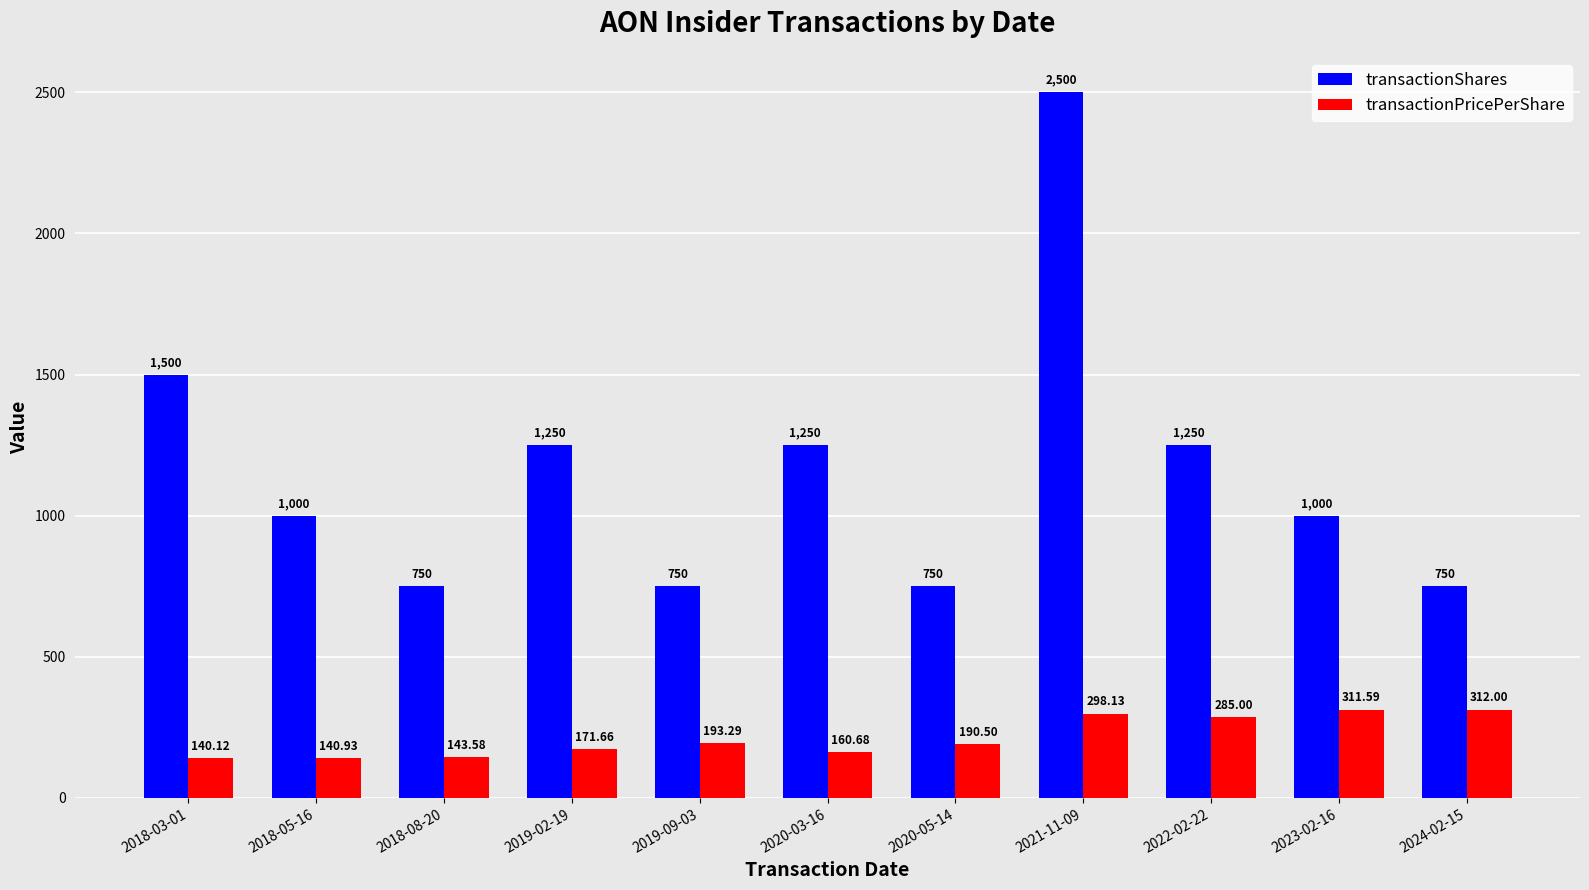

How many categories are shown in the chart?

11